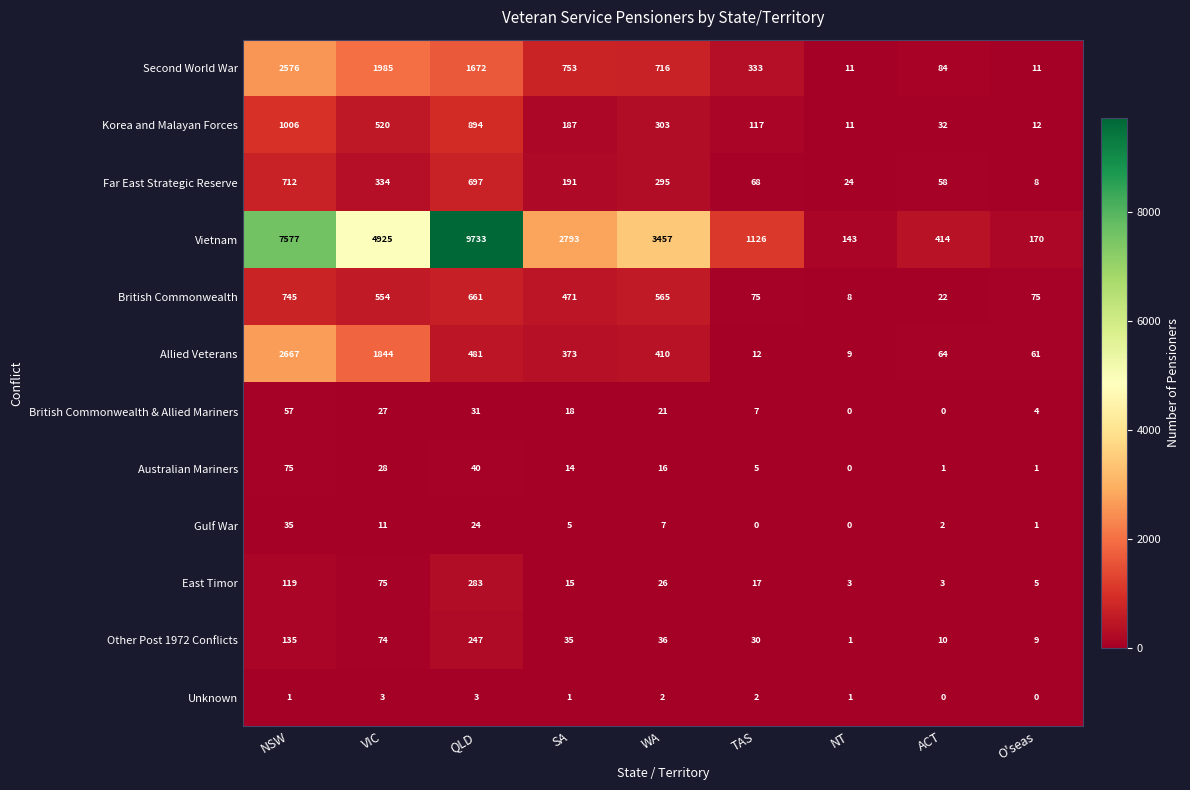

At which category is the sum across all series the highest?

NSW